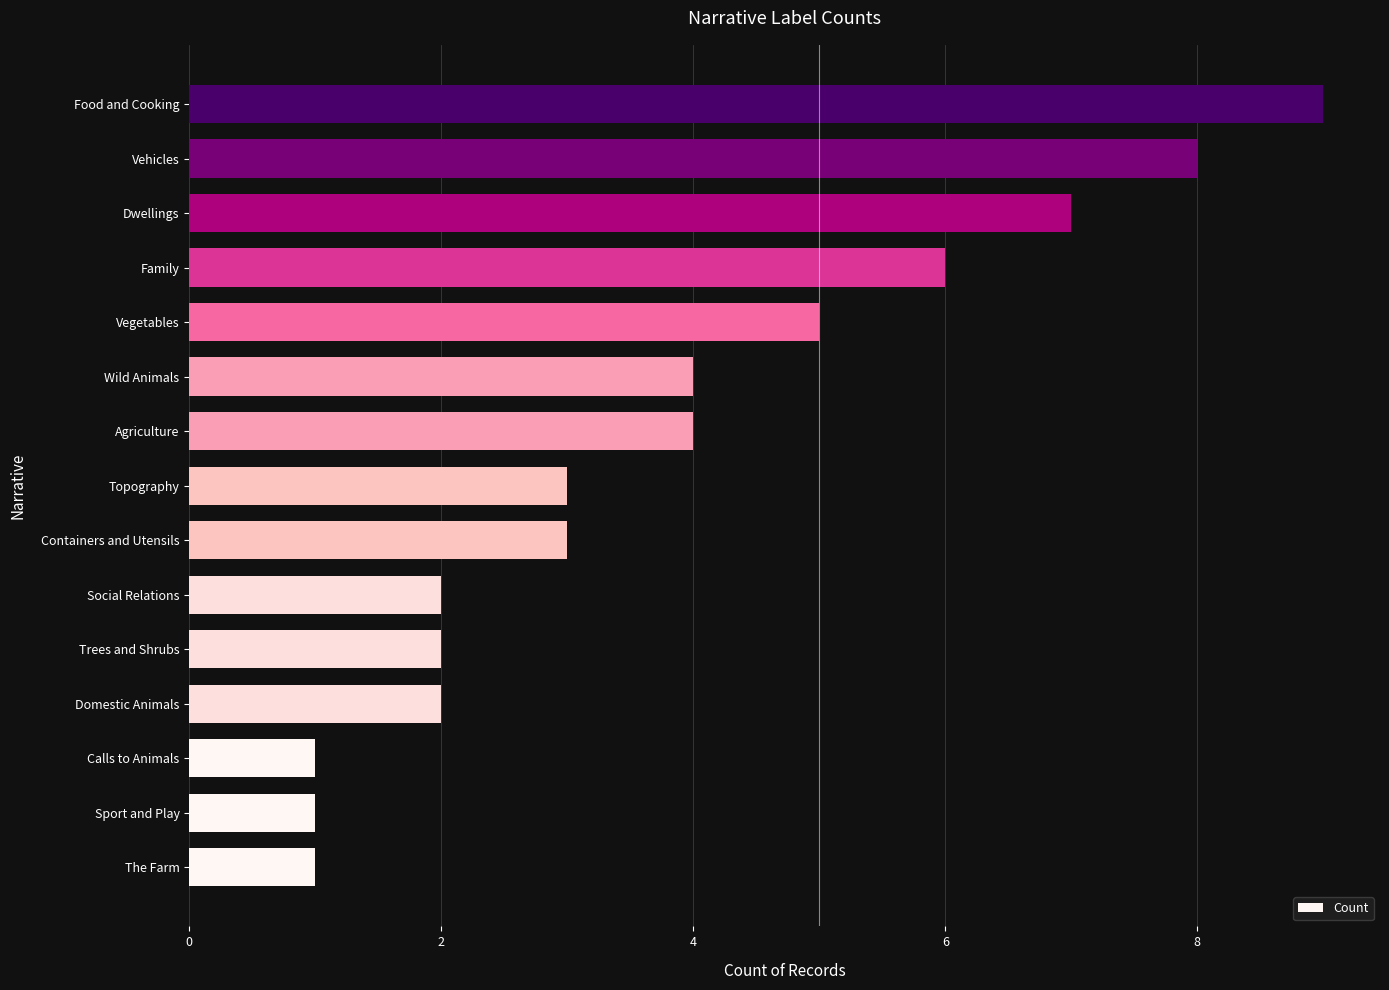

What is the greatest value displayed?

9